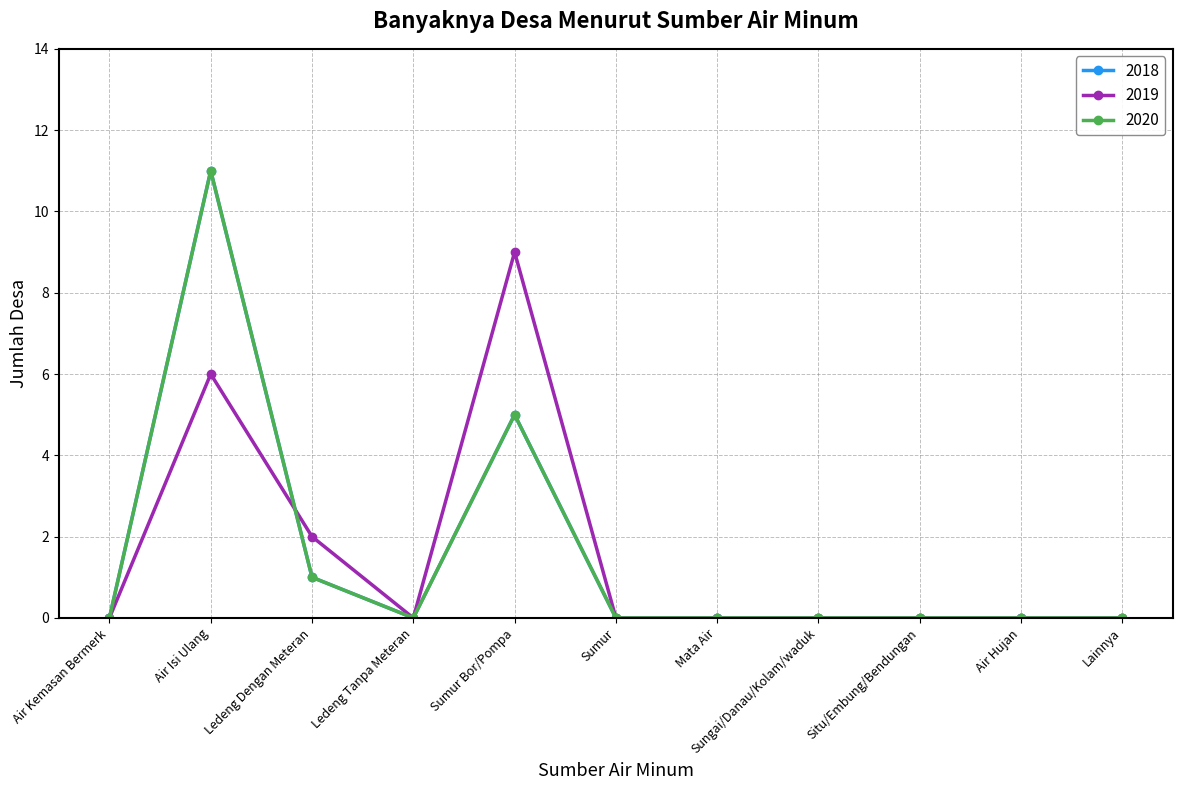

How many data points in 2018 are above 0?

3